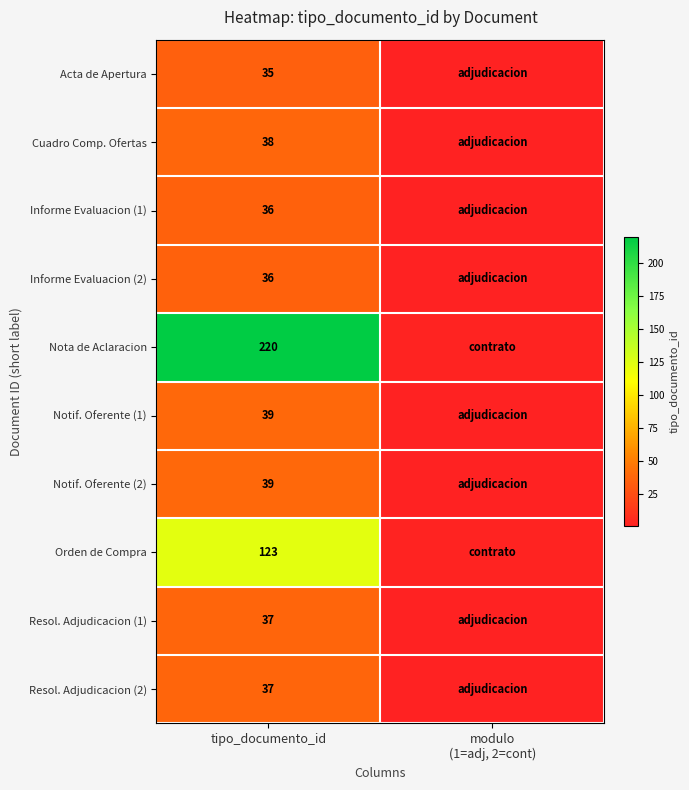

True or false: Resol. Adjudicacion (1) has a value of 37 at tipo_documento_id.

True